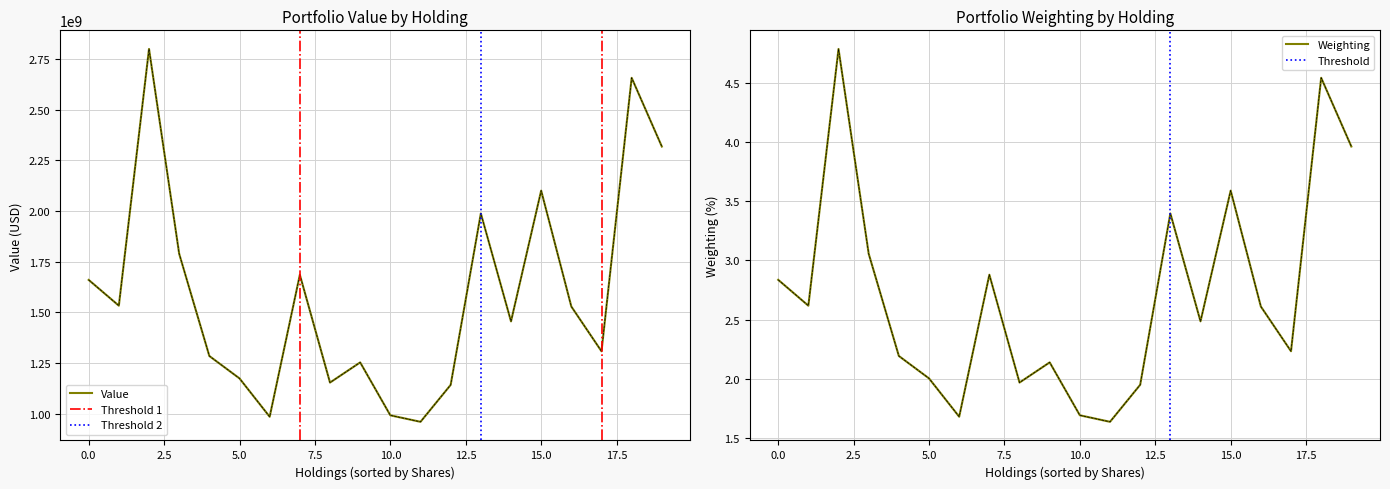

The Weighting series shows 4.1 at AIG. True or false?

False